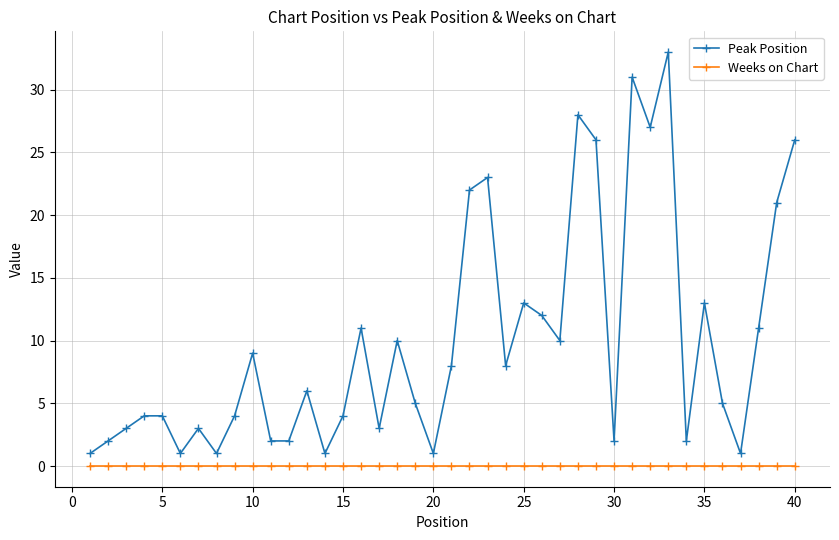

What is the value of the Peak Position point at the 37th from the left?

1